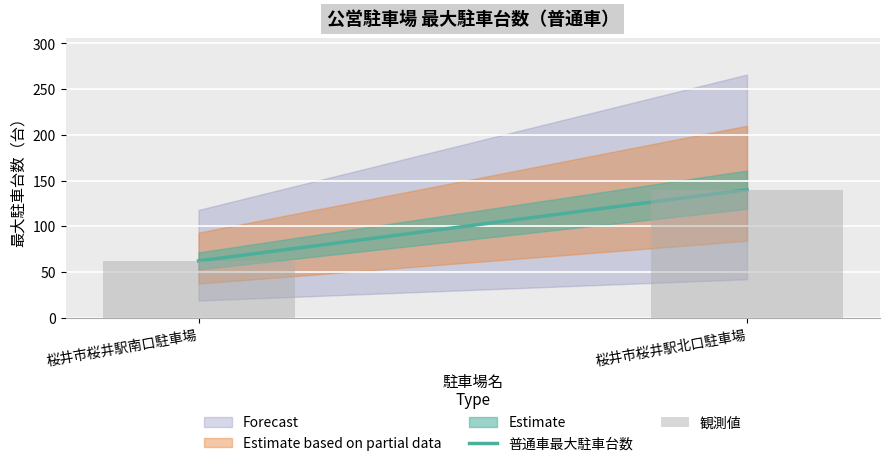

Which has a higher value, 桜井市桜井駅北口駐車場 or 桜井市桜井駅南口駐車場?

桜井市桜井駅北口駐車場